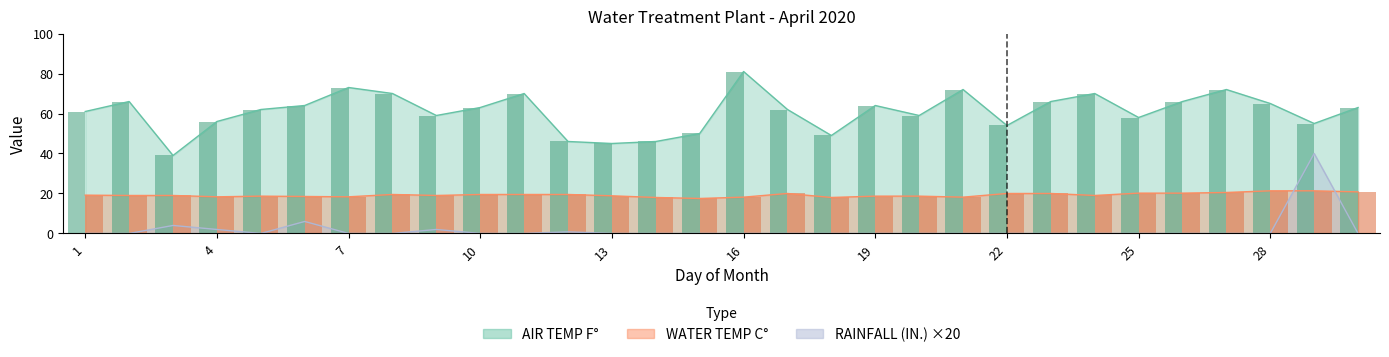

What is the difference between the maximum and minimum values in the RAINFALL series?

40.0